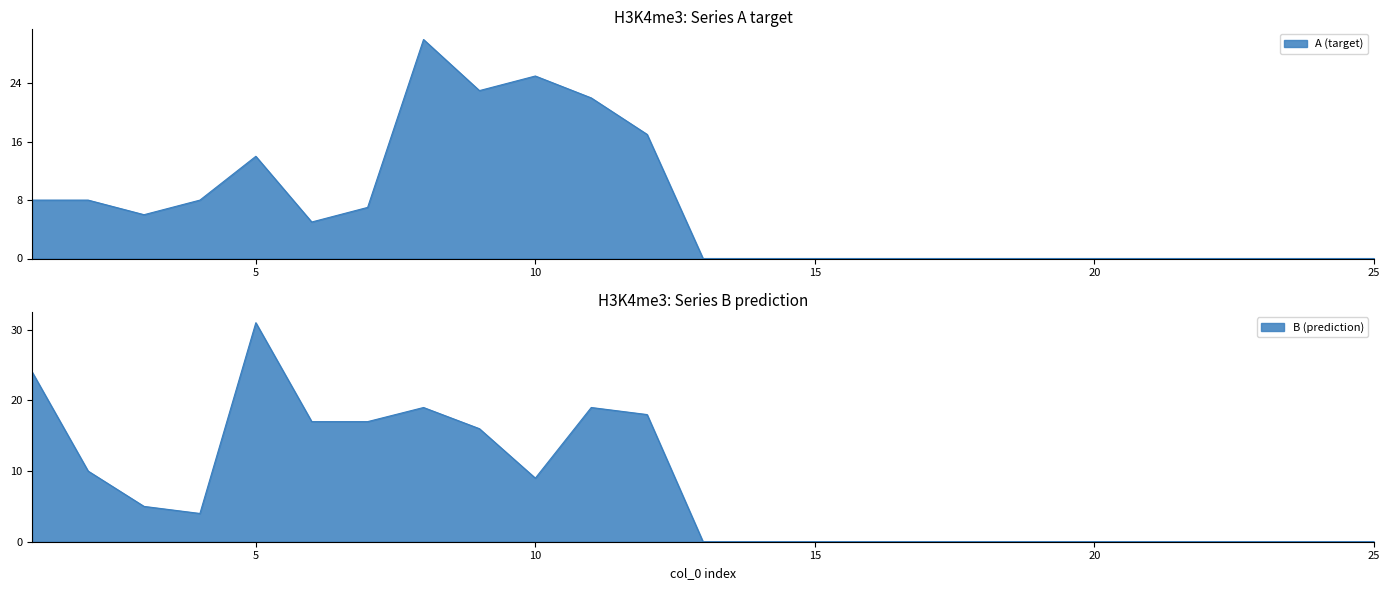

At which label is B_part2 closest to 8?

9